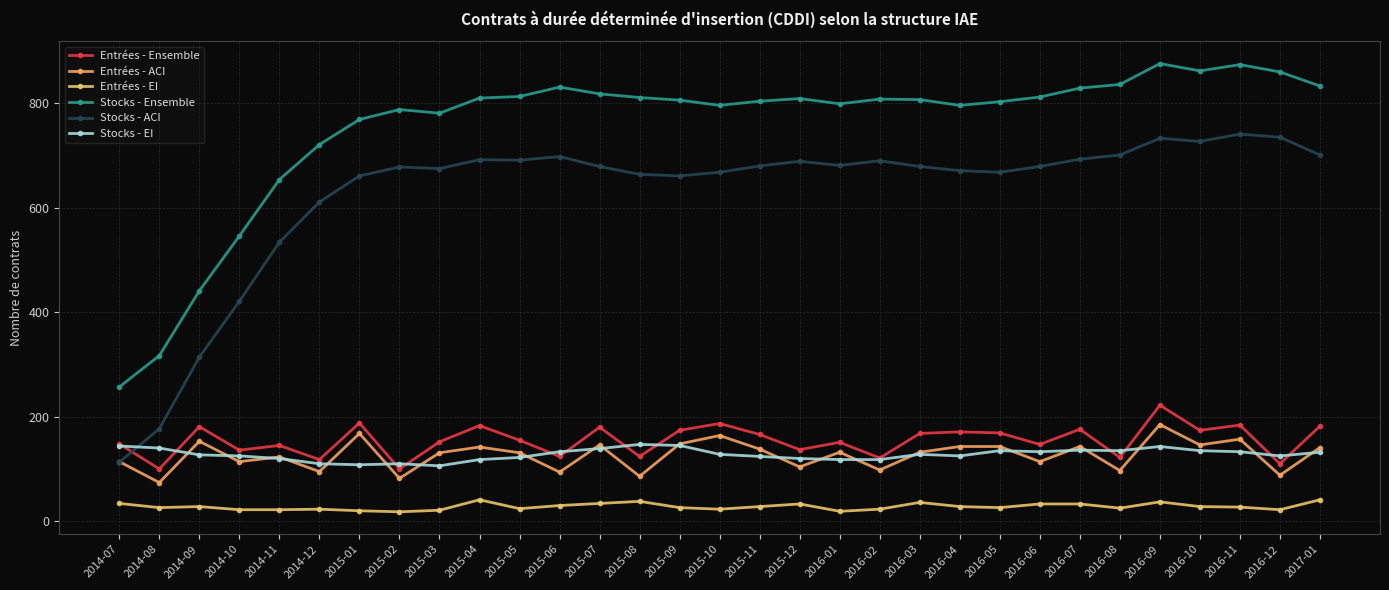

What is the label of the 25th point from the right?

2015-01